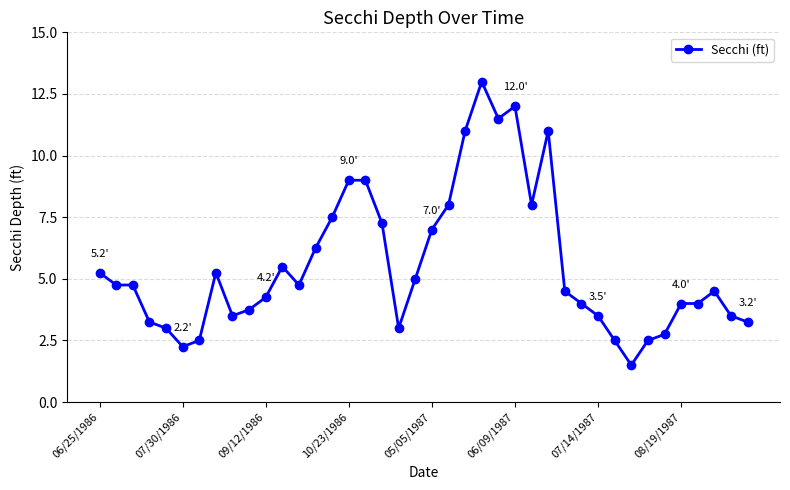

What is the difference between the maximum and minimum values?

11.5